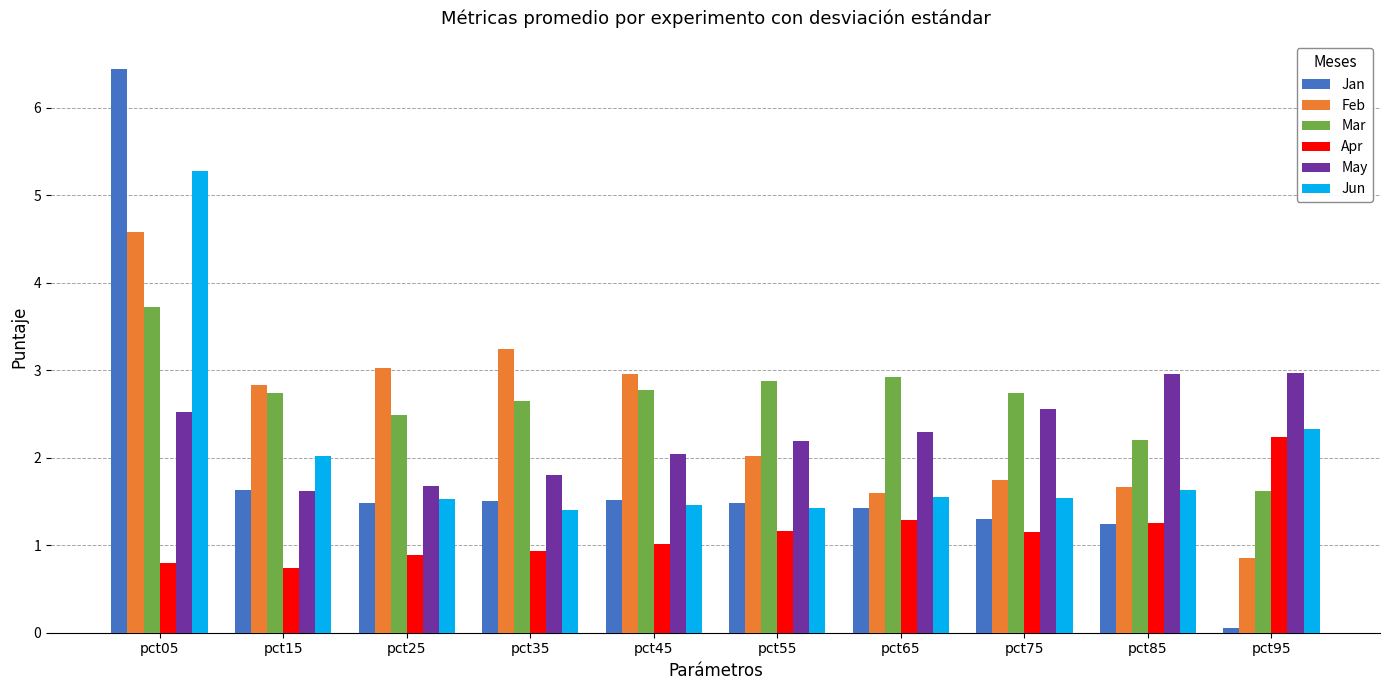

What is the sum of the Jun values at pct45 and pct75?

3.0